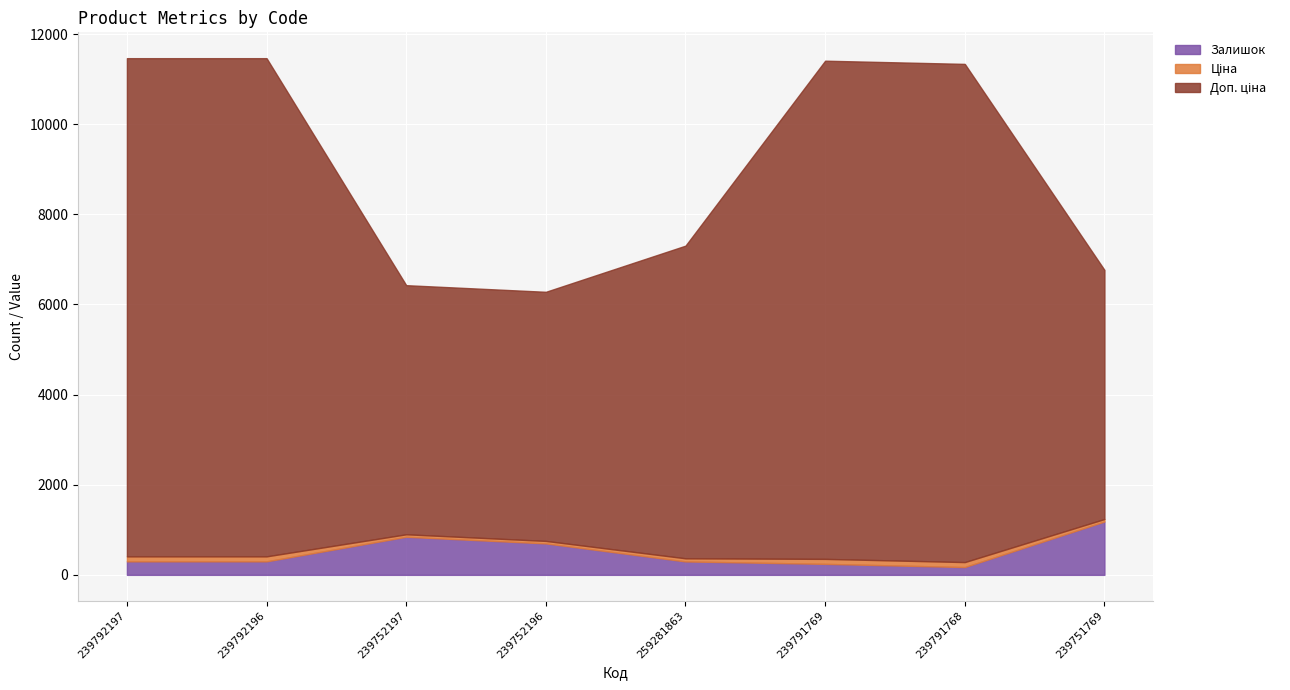

Between 259281863 and 239791769, which series saw the biggest shift?

Доп. ціна